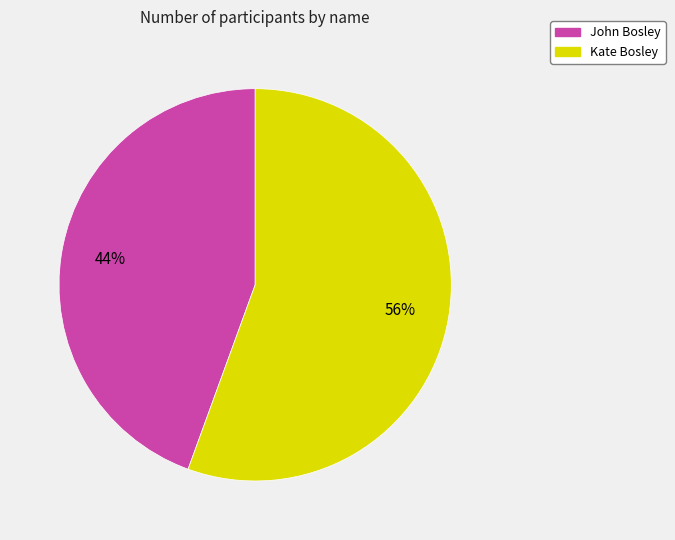

Combined, do Kate Bosley and John Bosley account for over 50%?

Yes